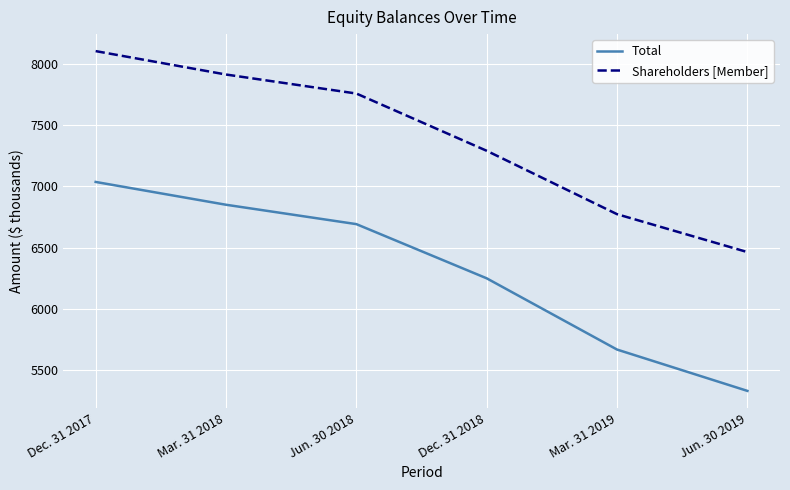

How many distinct data groups are displayed?

2